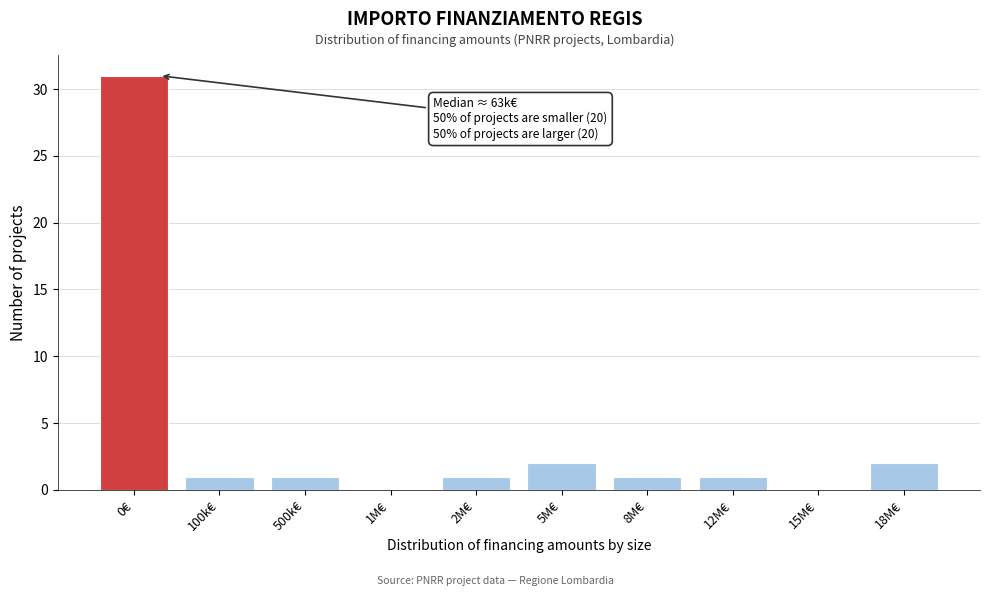

Reading left to right, what are all the values shown in this chart?

0€=31	100k€=1	500k€=1	1M€=0	2M€=1	5M€=2	8M€=1	12M€=1	15M€=0	18M€=2